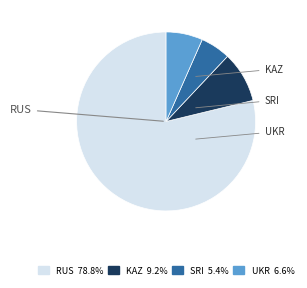

Does any single category account for the majority?

Yes